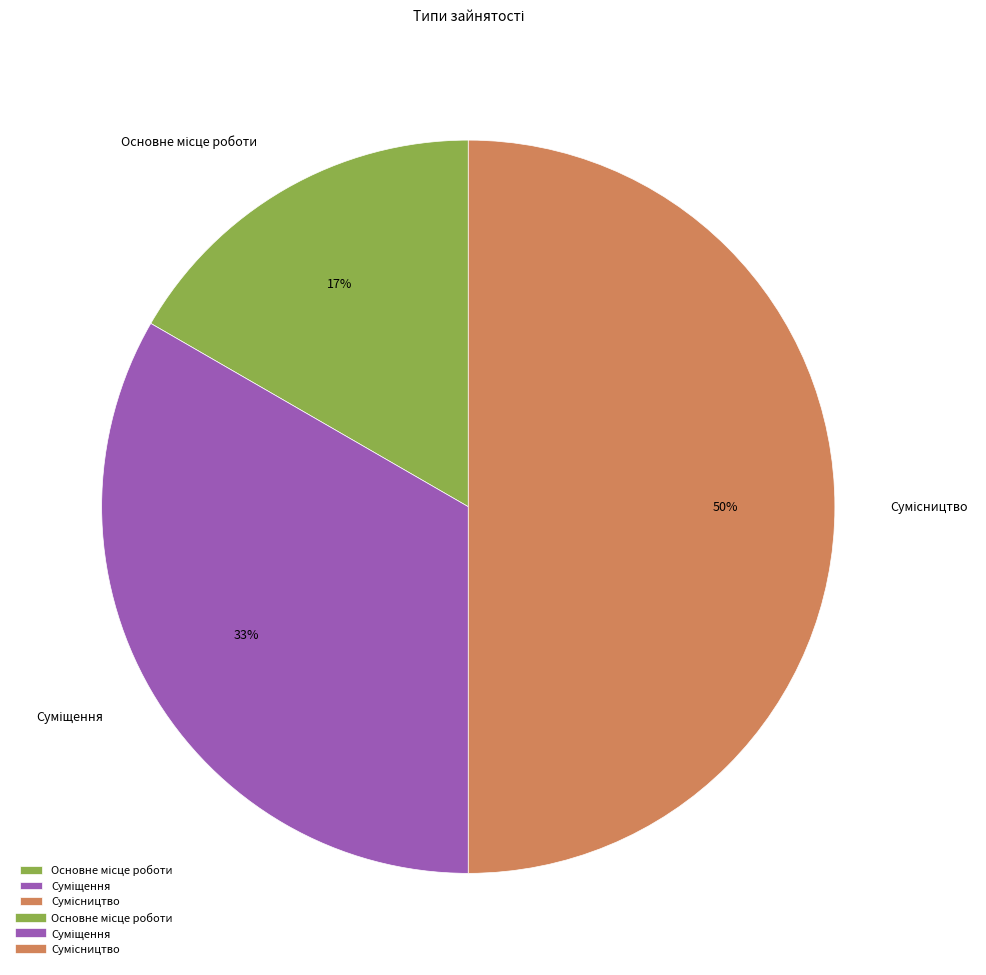

How many segments does this pie chart have?

3